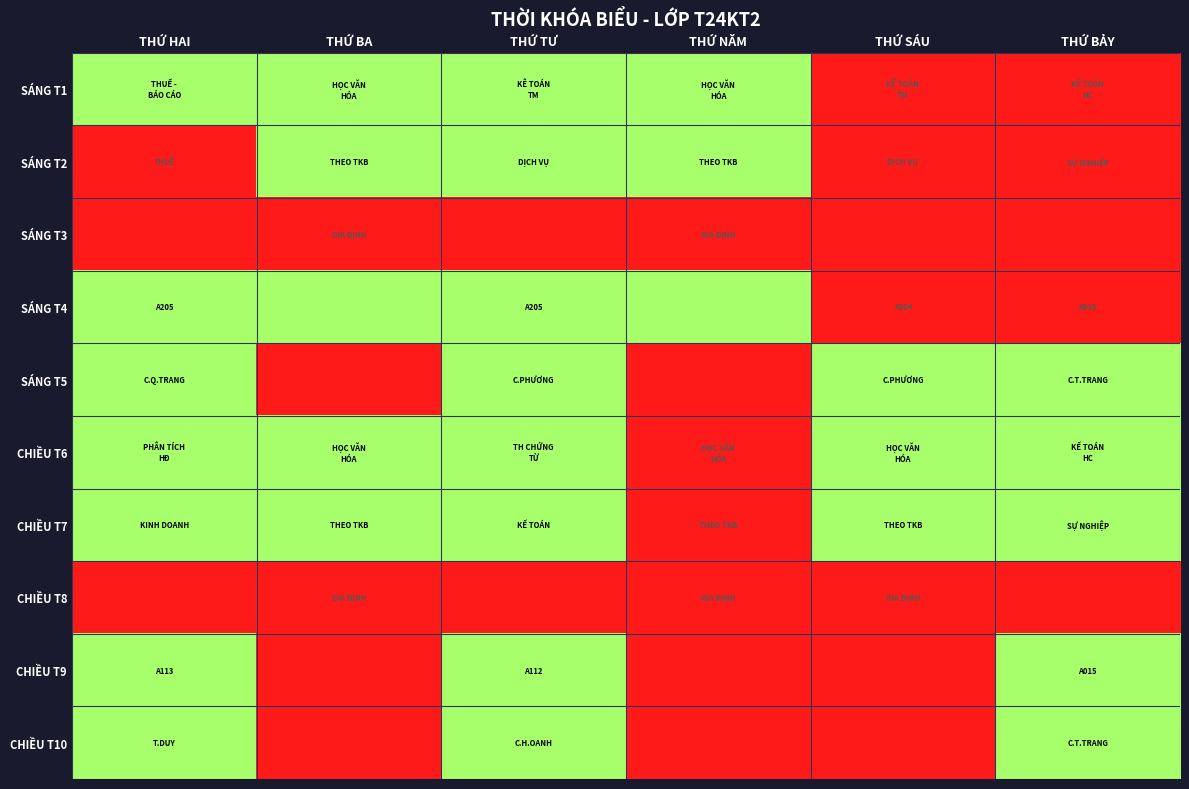

What is the maximum value shown in the chart?

1